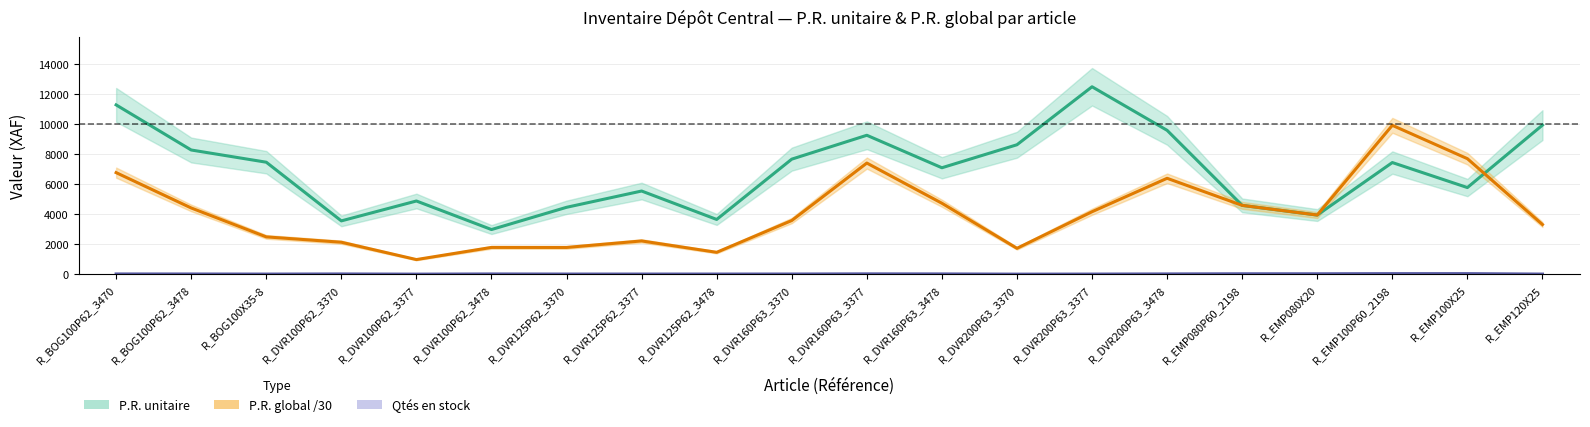

Read the Qtés en stock value at R_BOG100X35-8.

10.0